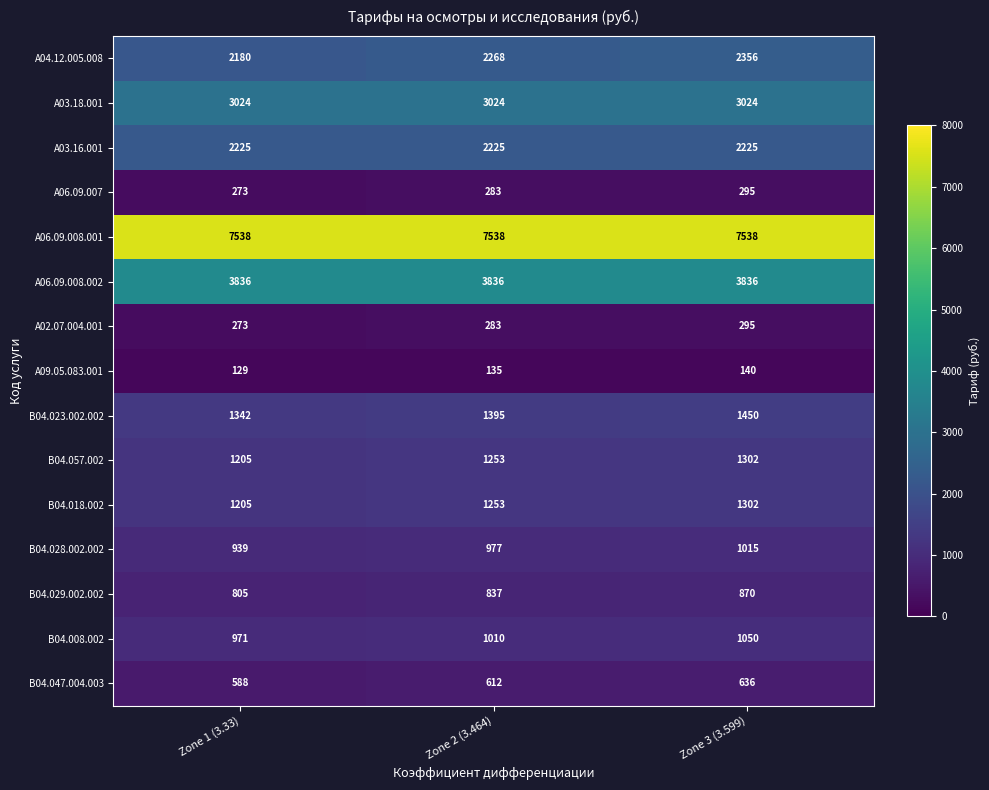

What is the minimum value shown in the chart?

129